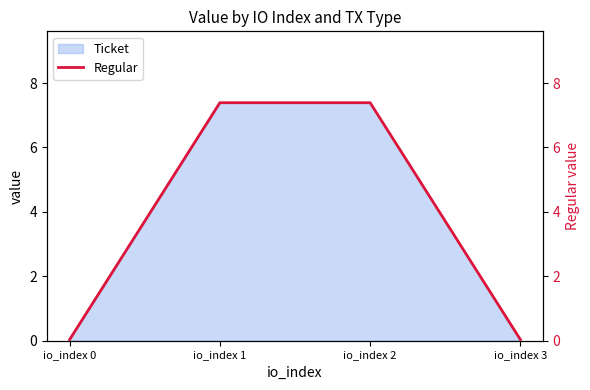

How many lines are shown in the chart?

1